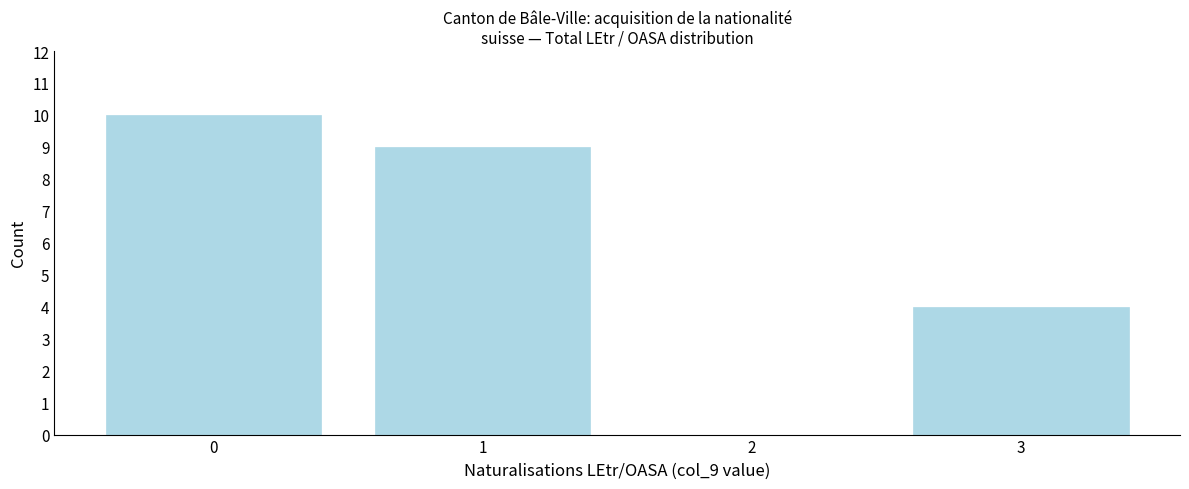

Reading left to right, transcribe this chart: for each bar, give the range it covers on the x-axis and its height. The values are not printed on the chart, so give them approximately, as read against the axis.

-0.5 to 0.5: 10
0.5 to 1.5: 9
1.5 to 2.5: 0
2.5 to 3.5: 4